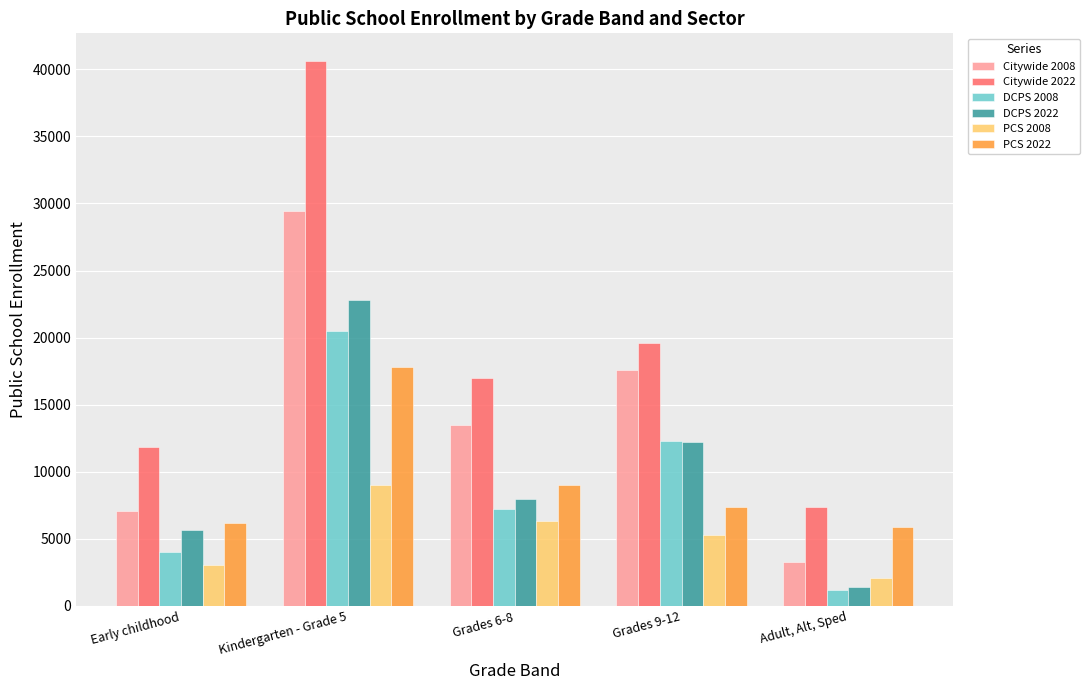

Rank the categories by PCS 2022 value from highest to lowest.

Kindergarten - Grade 5, Grades 6-8, Grades 9-12, Early childhood, Adult, Alt, Sped